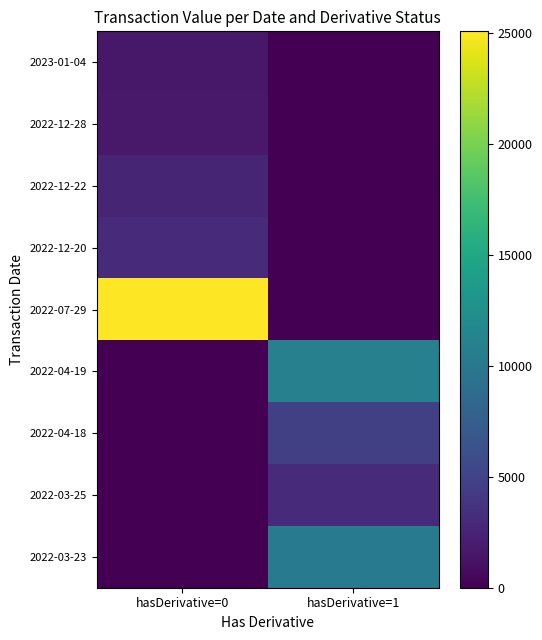

Which category has the highest value across all series?

hasDerivative=0